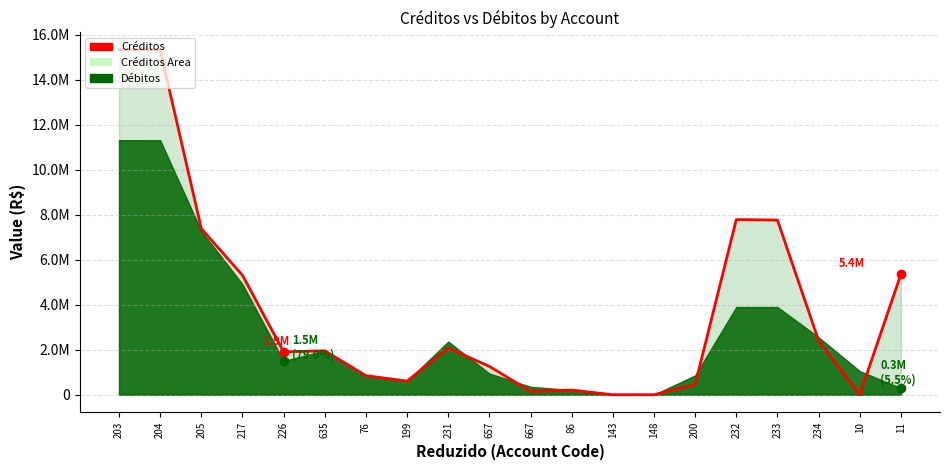

Where is the data nearest to the value 7664318?

233